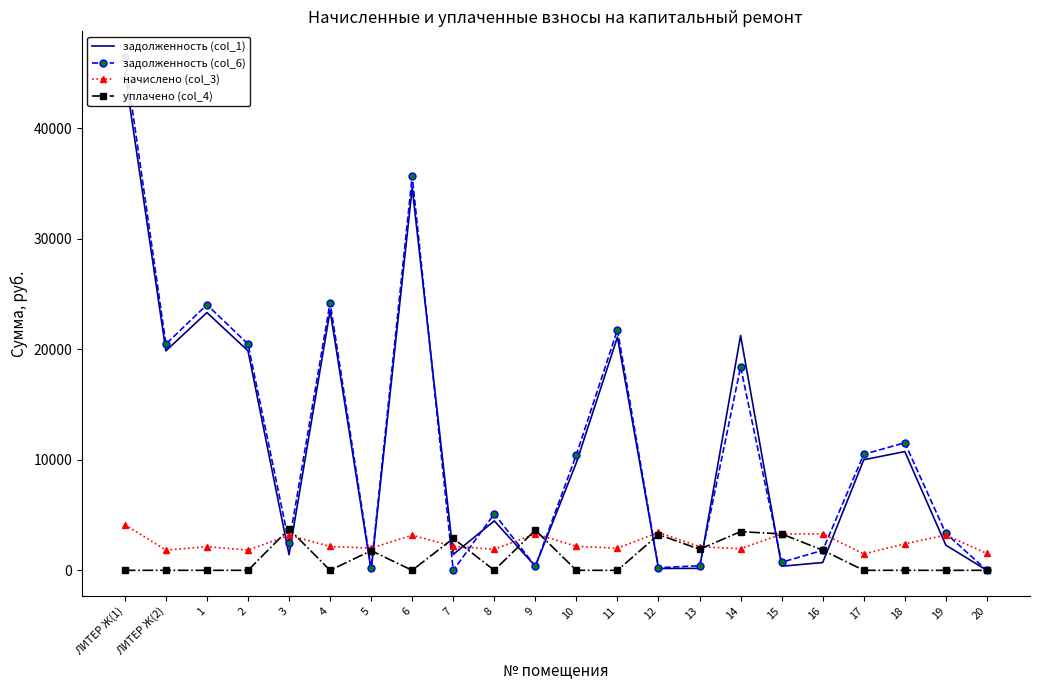

Where do уплачено (col_4) and задолженность (col_1) first cross each other?

2 and 3